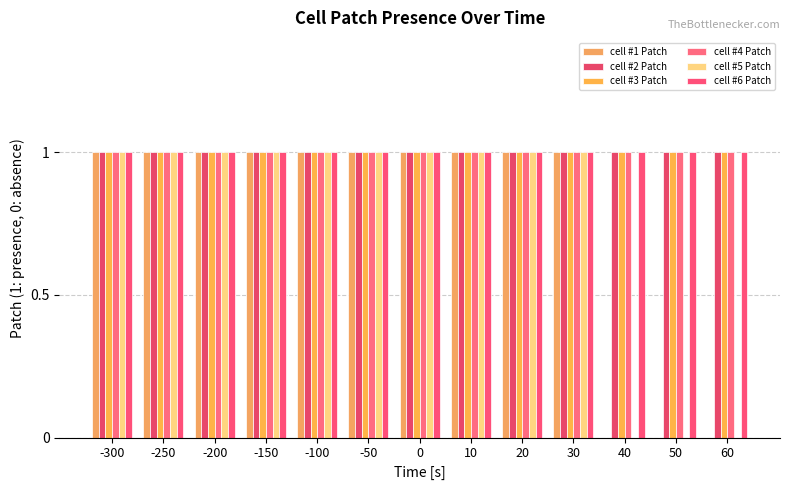

Count the cell #5 Patch values in the range 1 to 2.

10